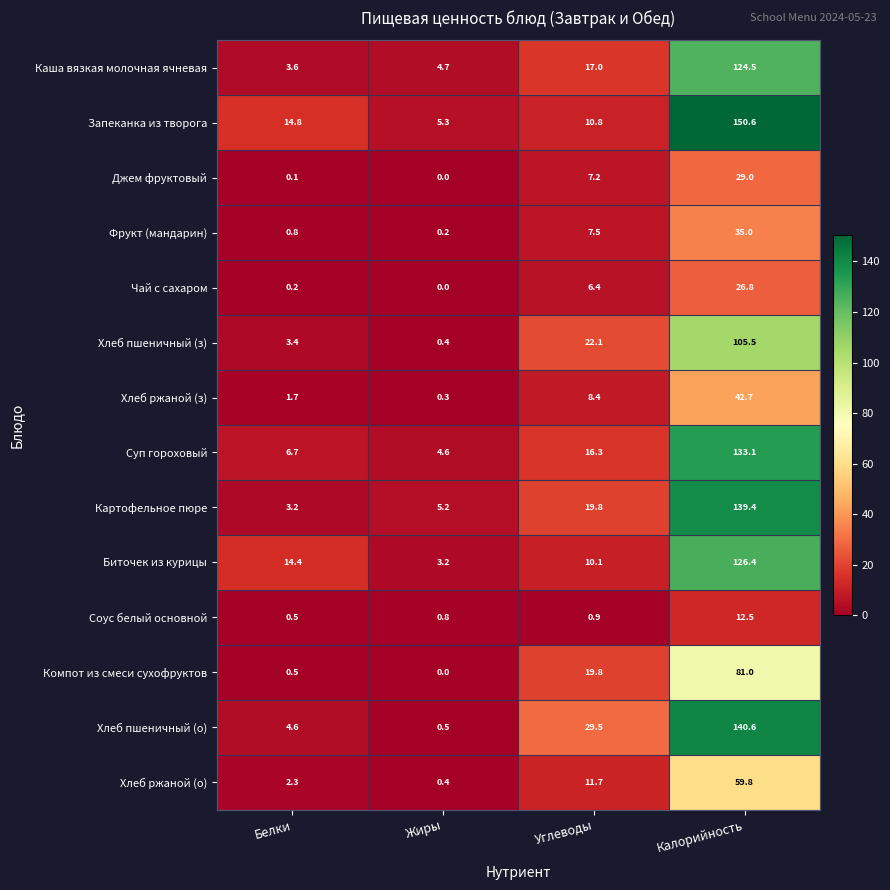

At which category is the sum across all series the highest?

Калорийность